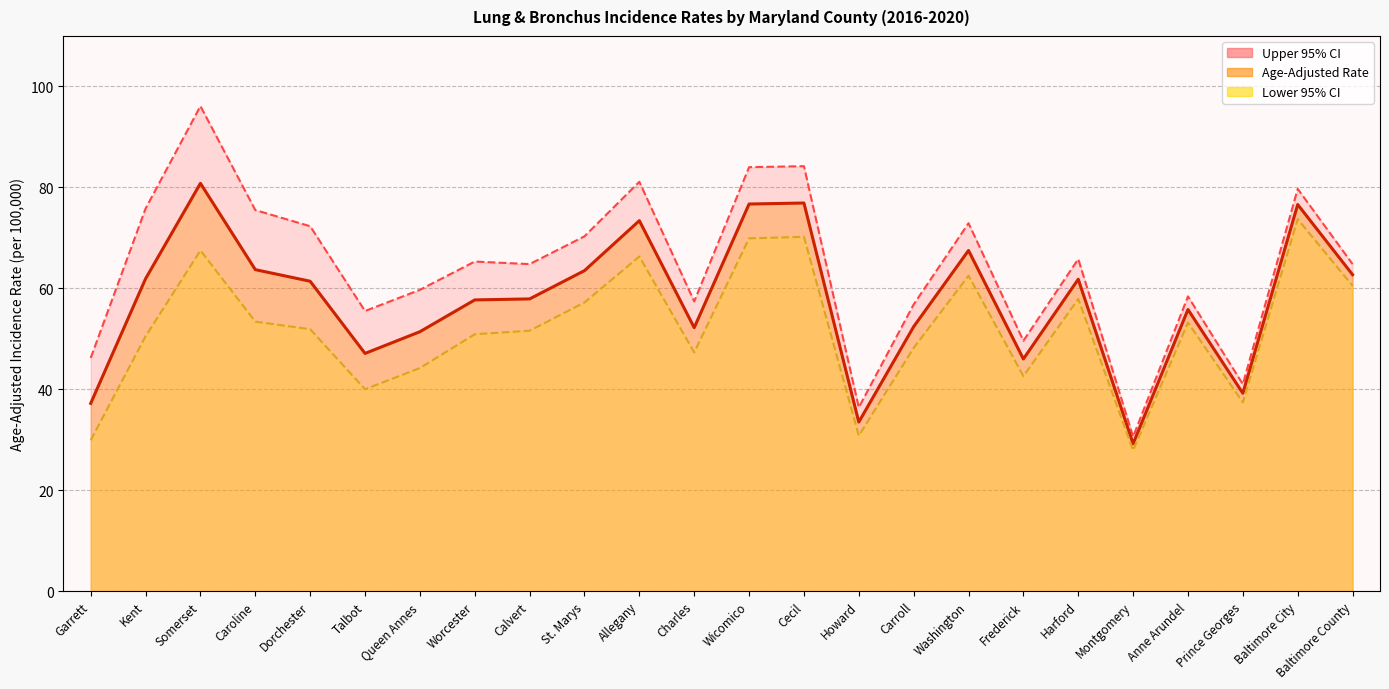

The value of Upper 95% CI at Caroline is 75.5. True or false?

True